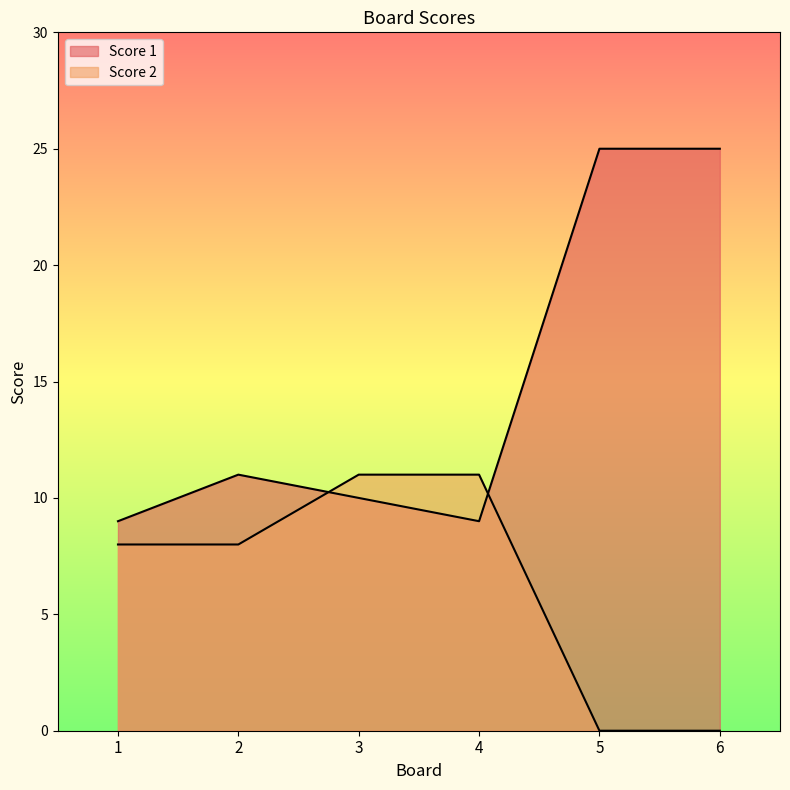

Which series has the largest total across all categories?

Score 1